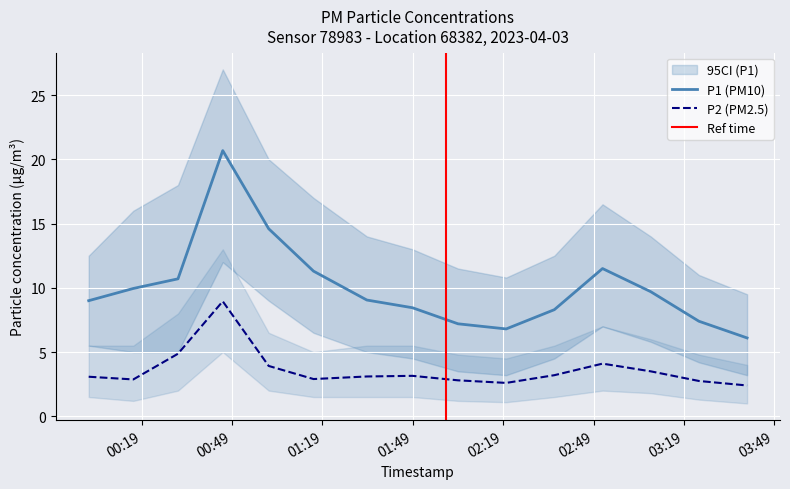

How many values in the P2 series are below 3?

6